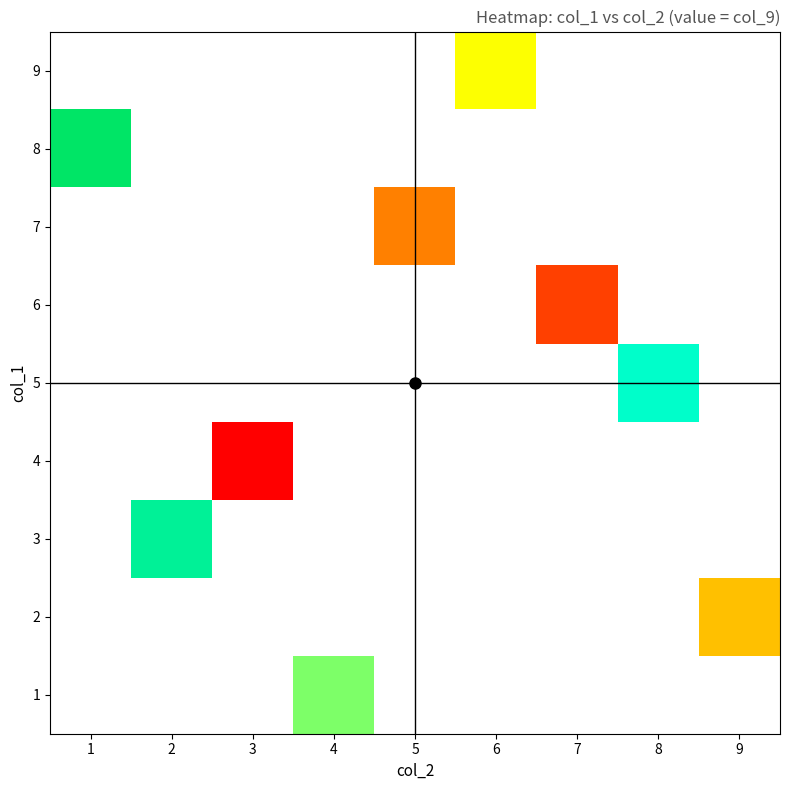

Is the value of 2 at 4 greater than the value of 7 at 7?

No